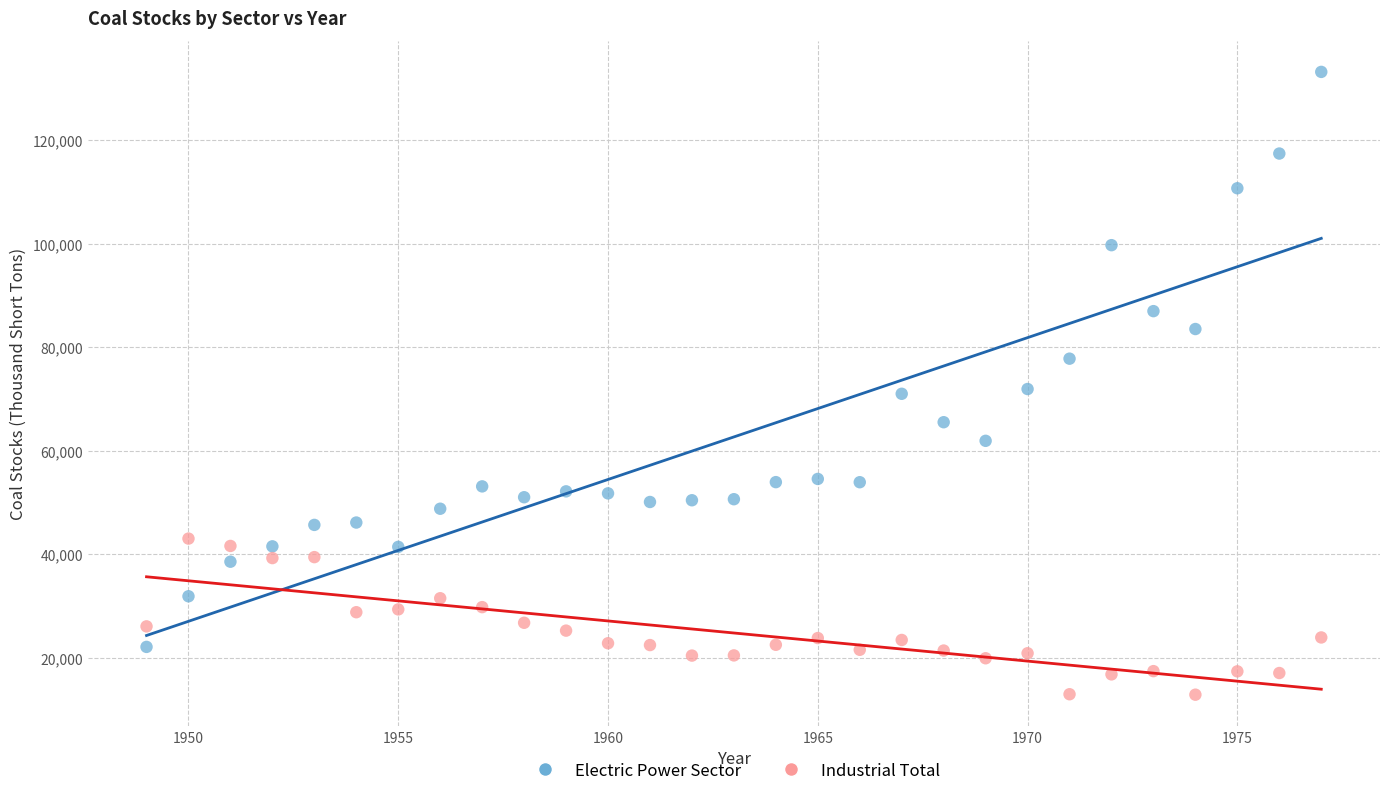

Which series reaches the maximum Y coordinate?

Electric Power Sector